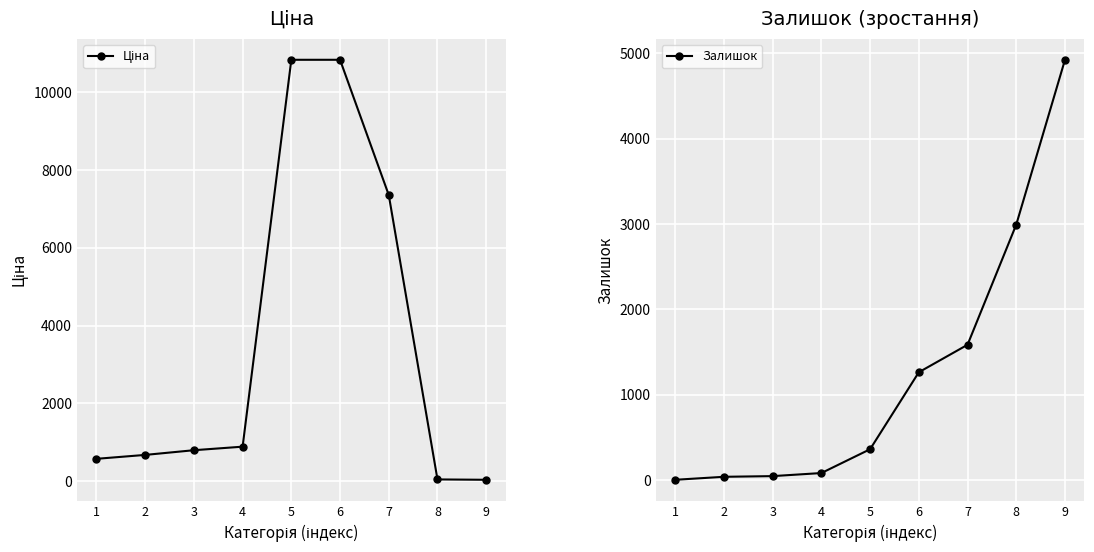

Does the chart display data point markers on the line(s)?

Yes